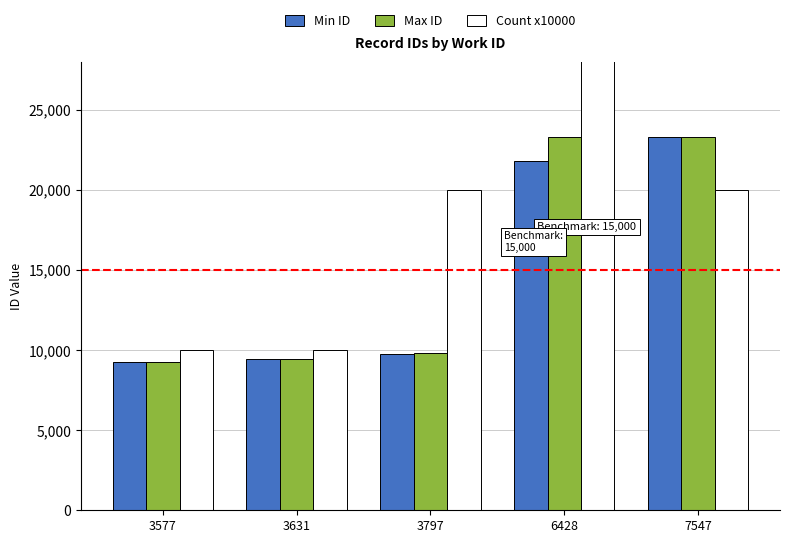

How many data points does each series have?

5